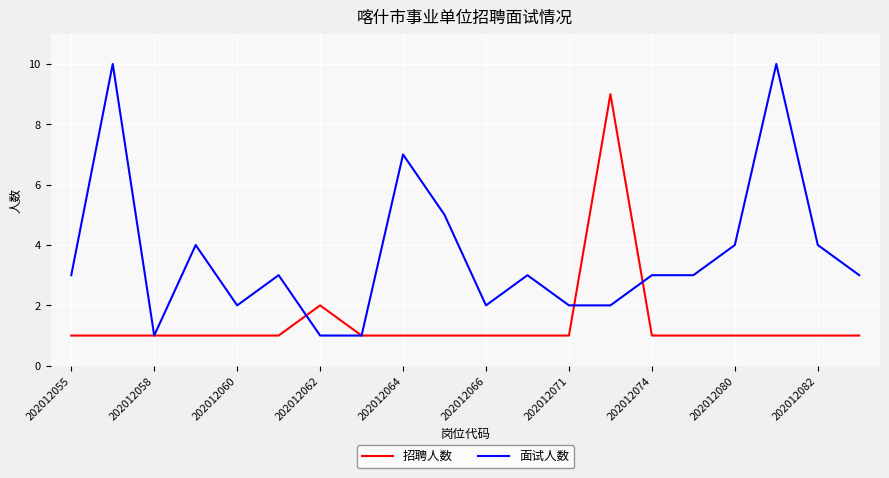

What is the sum of all 面试人数 values?

73